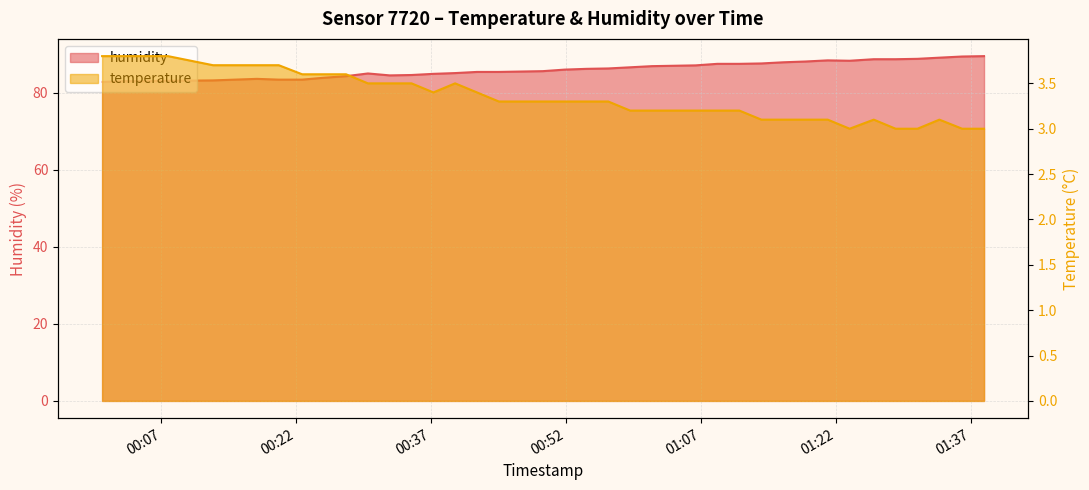

What is the greatest value displayed?

89.5